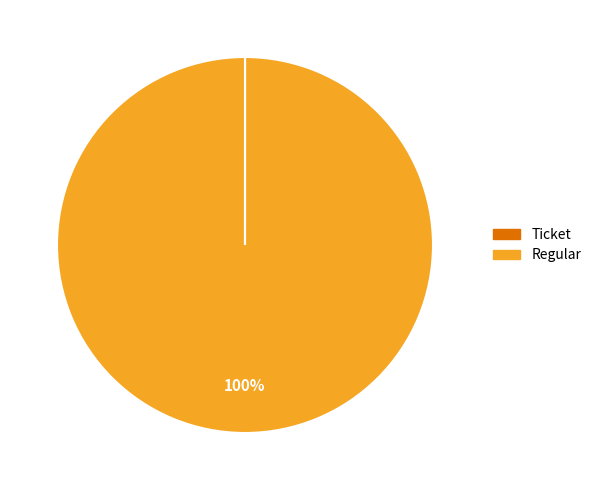

Is there a majority slice in this chart?

Yes